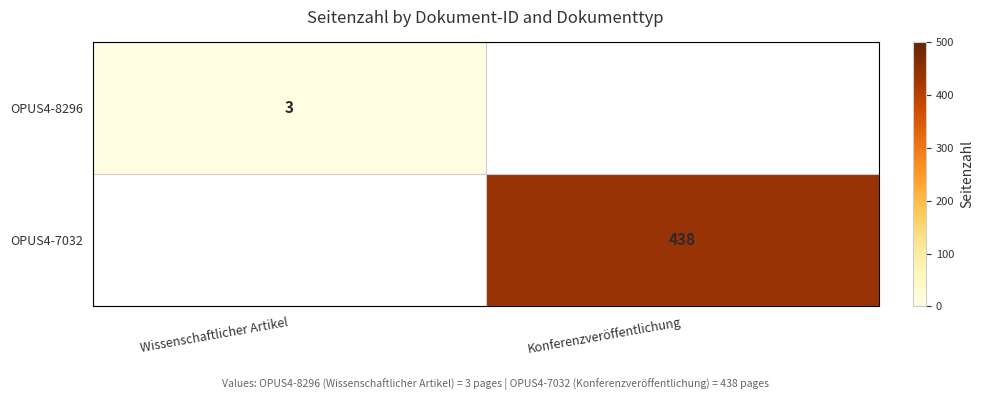

The value of OPUS4-7032 at Konferenzveröffentlichung is 263. True or false?

False